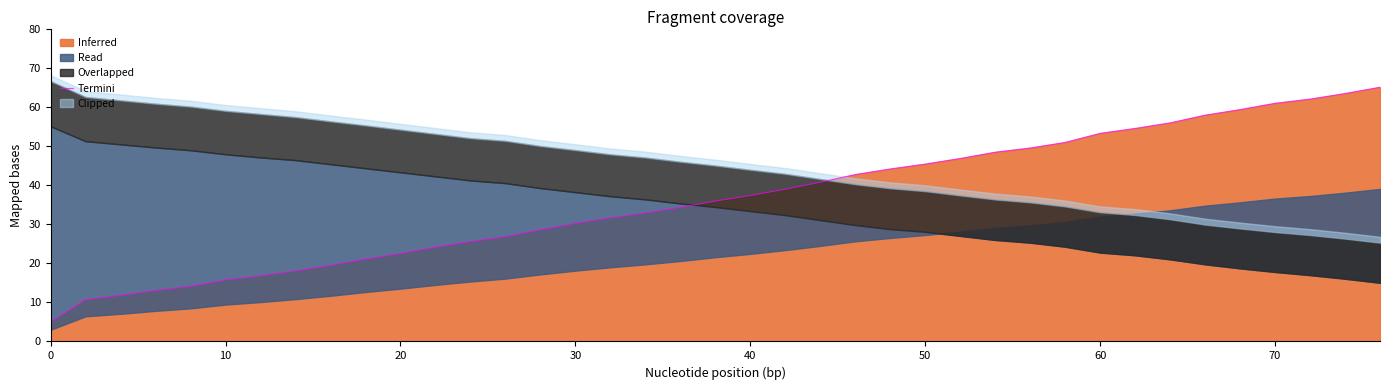

How many values are below 35?

19